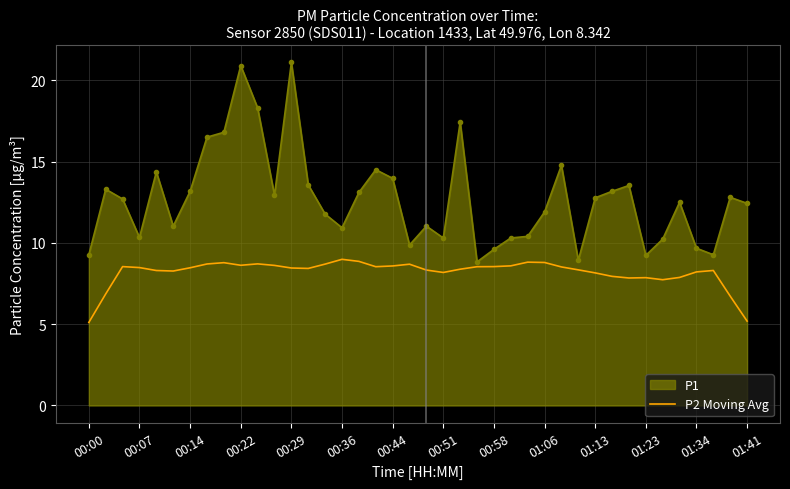

What is the minimum value for P2 Moving Avg?

5.1